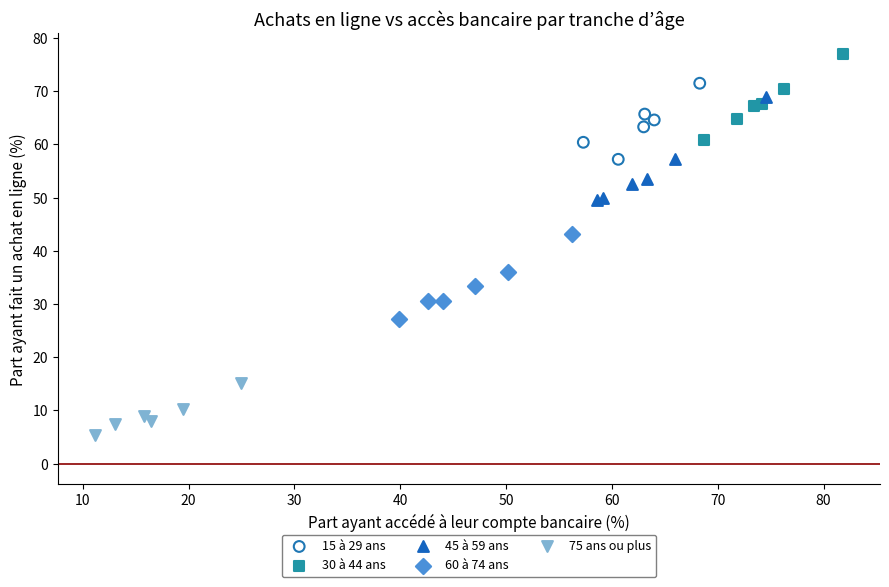

Which series reaches the minimum Y coordinate?

75 ans ou plus